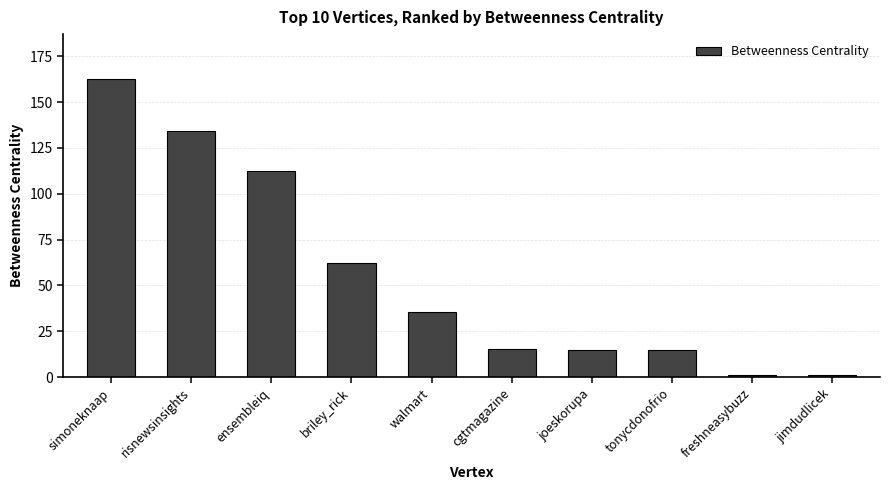

Are the bars grouped side by side (vs. stacked)?

No